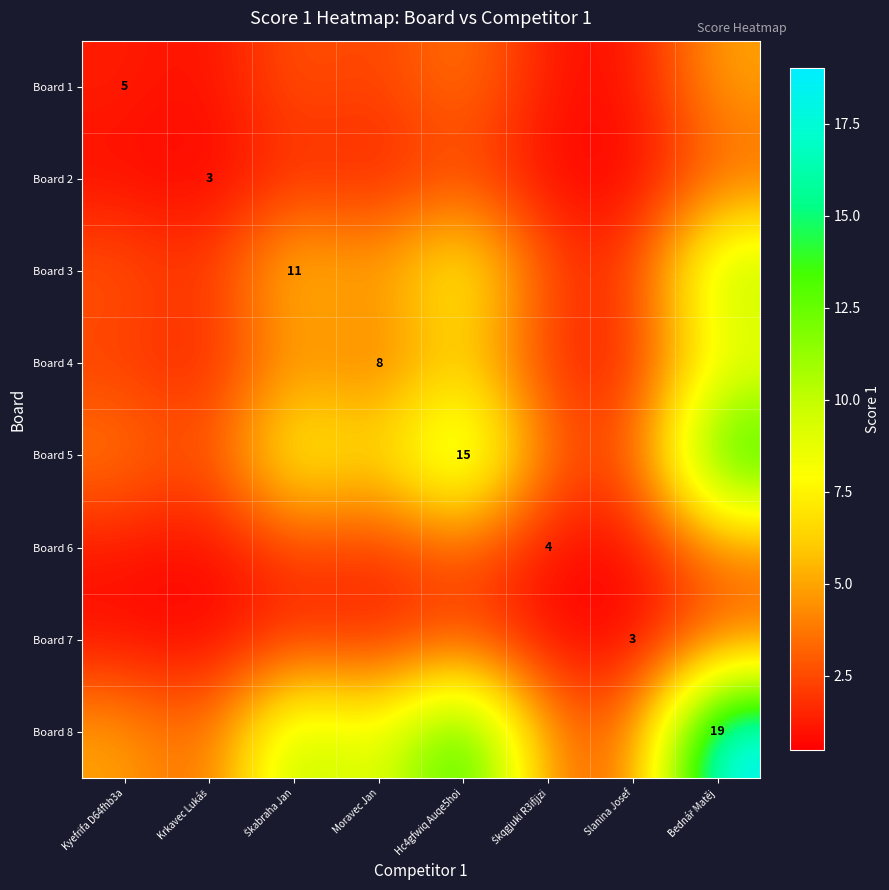

At how many categories does at least one series exceed 12?

2